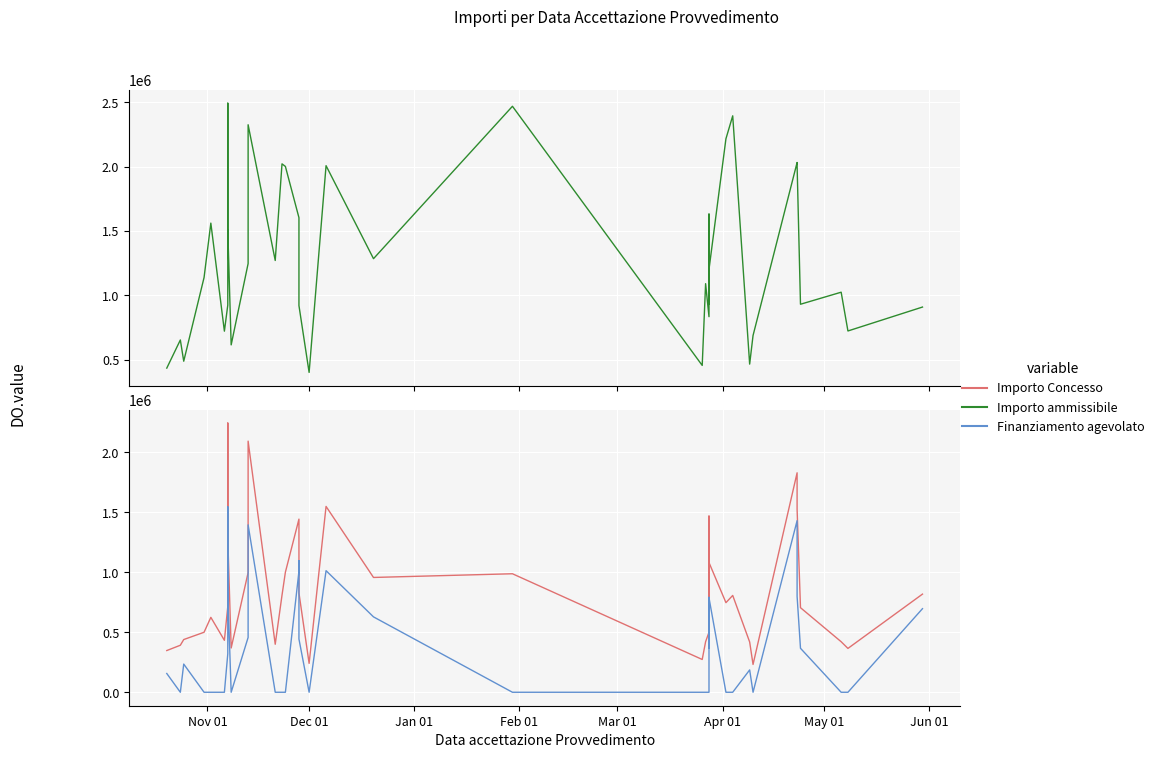

True or false: Importo Concesso and Finanziamento agevolato intersect in this chart.

False